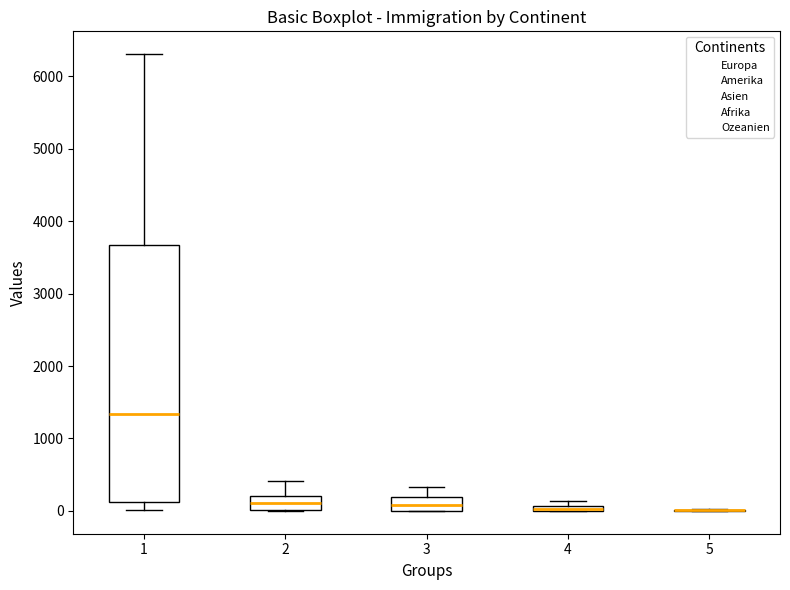

Where is the upper edge of the box at x = 4 on the y-axis? The values are not printed on the chart, so give them approximately, as read against the axis.

100